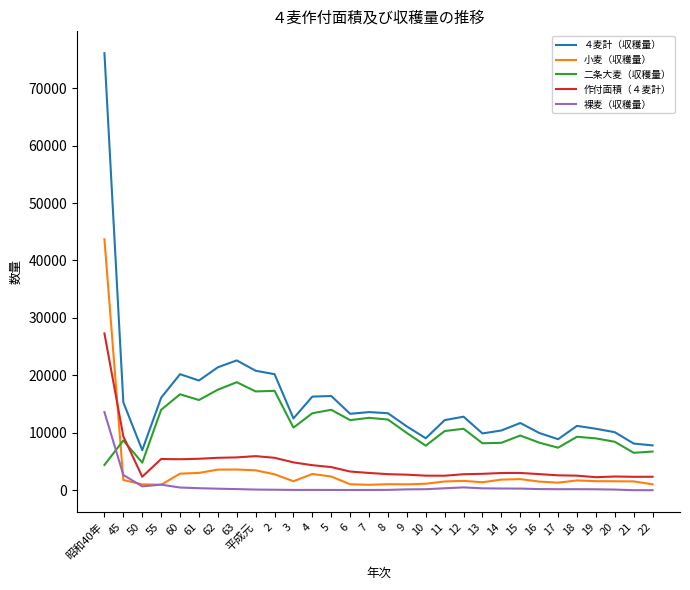

Which category has the lowest value in the ４麦計（収穫量） series?

50